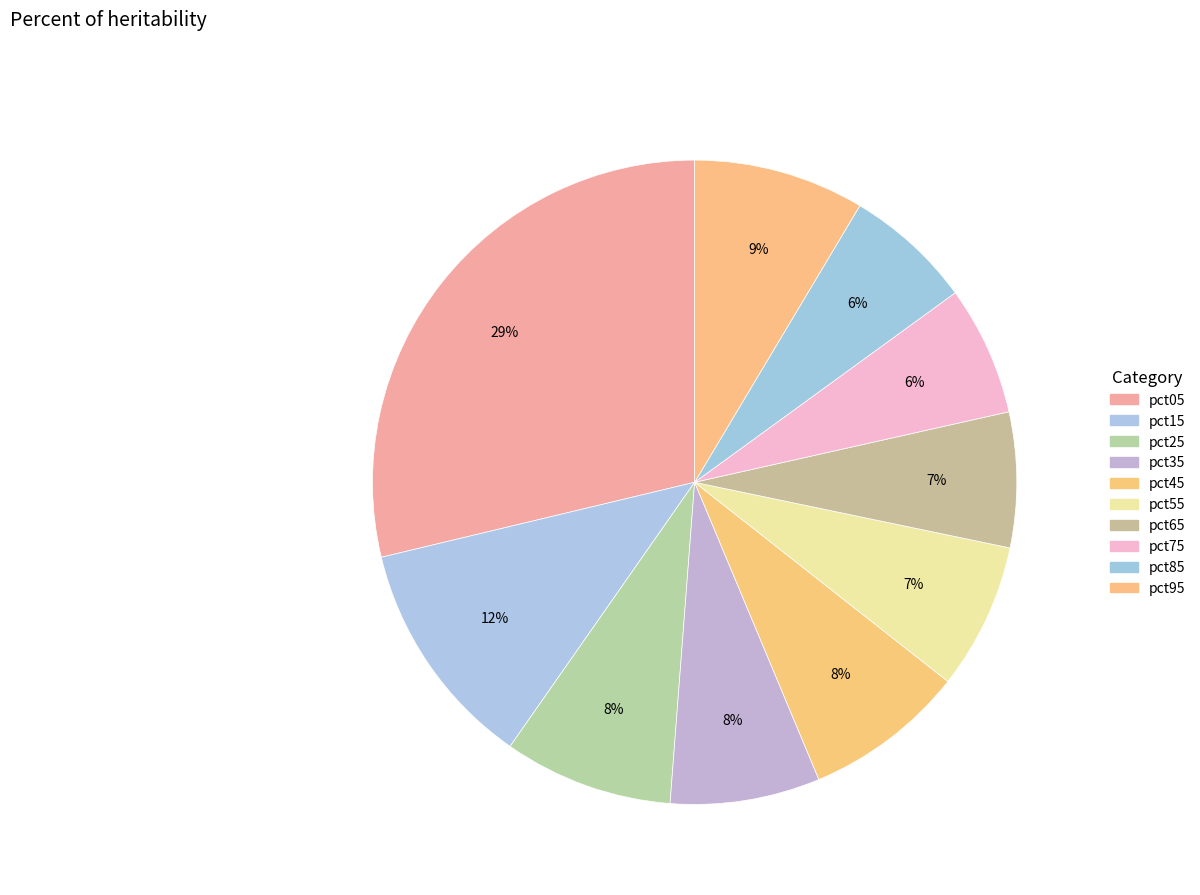

Count the number of slices in the pie.

10